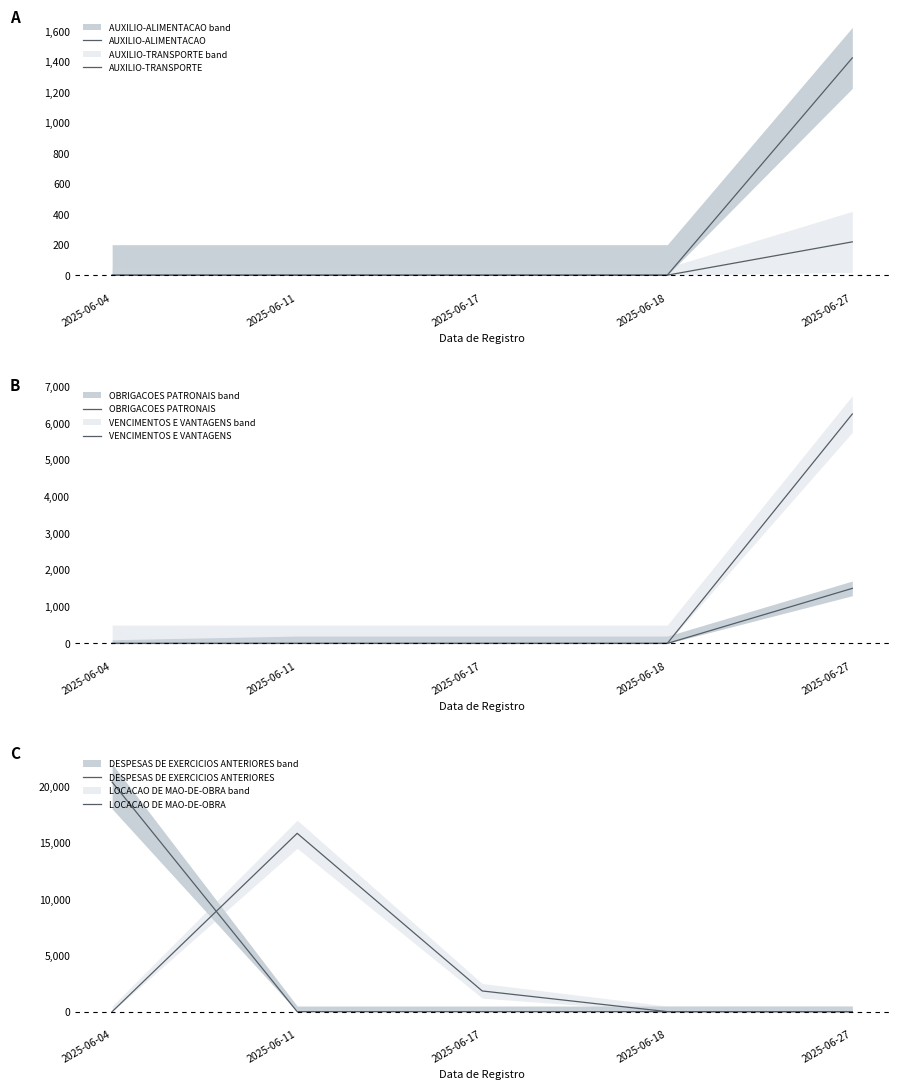

True or false: VENCIMENTOS E VANTAGENS and DESPESAS DE EXERCICIOS ANTERIORES cross at least once.

False